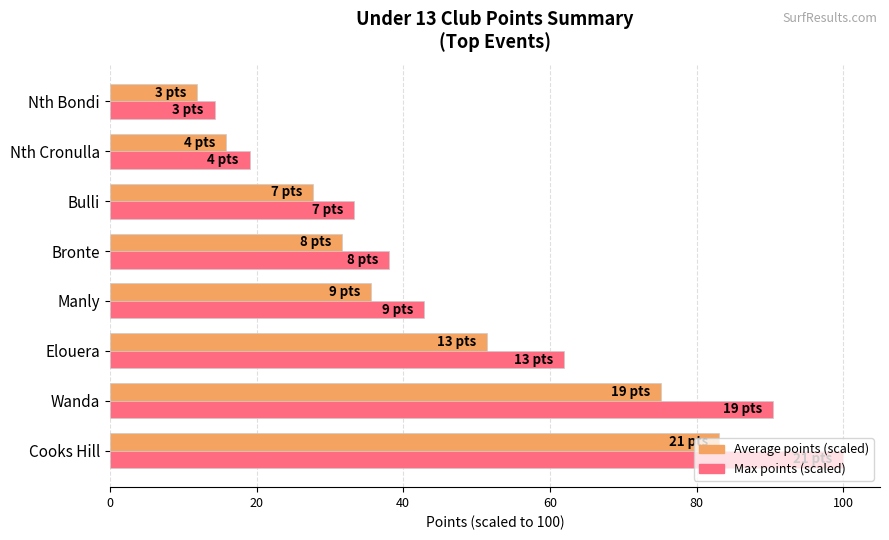

True or false: Average points (scaled) has a value of 80.7 at Elouera.

False